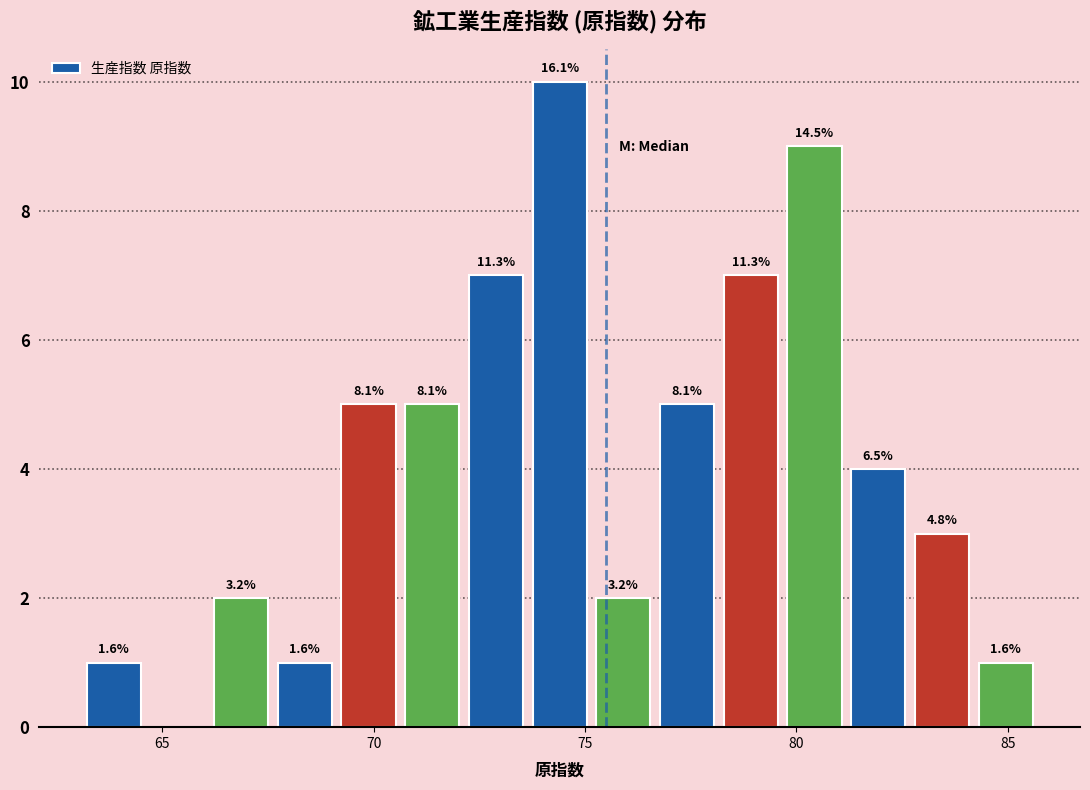

Around what value on the x-axis is the tallest bar? Give the approximate position of its centre, as read against the axis.

74.5